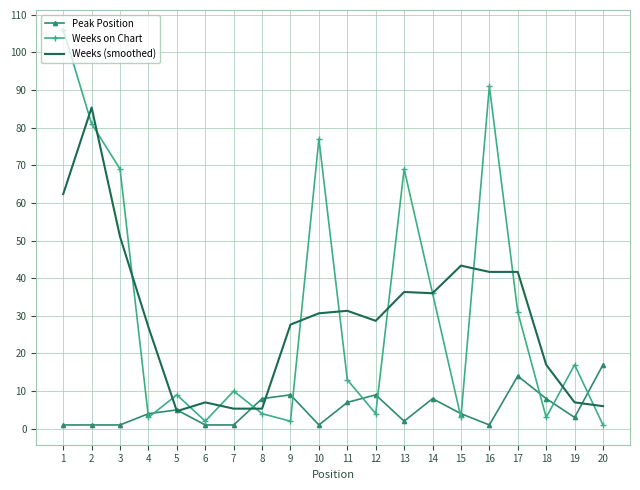

What is the spread (max minus min) of values at 6?

6.0